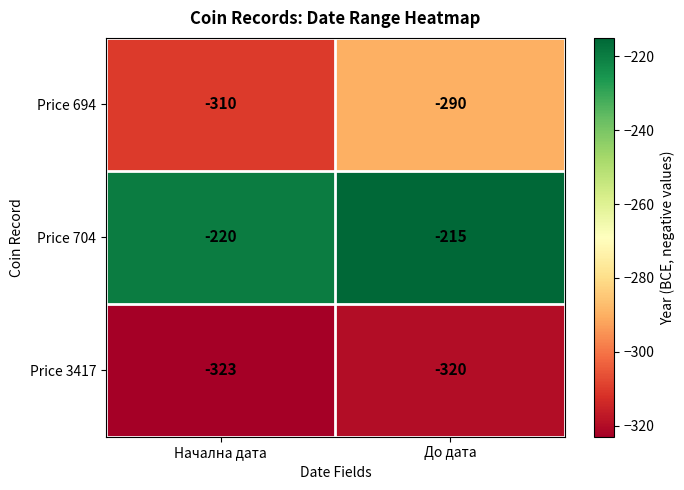

True or false: Price 694 has a value of -310 at Начална дата.

True